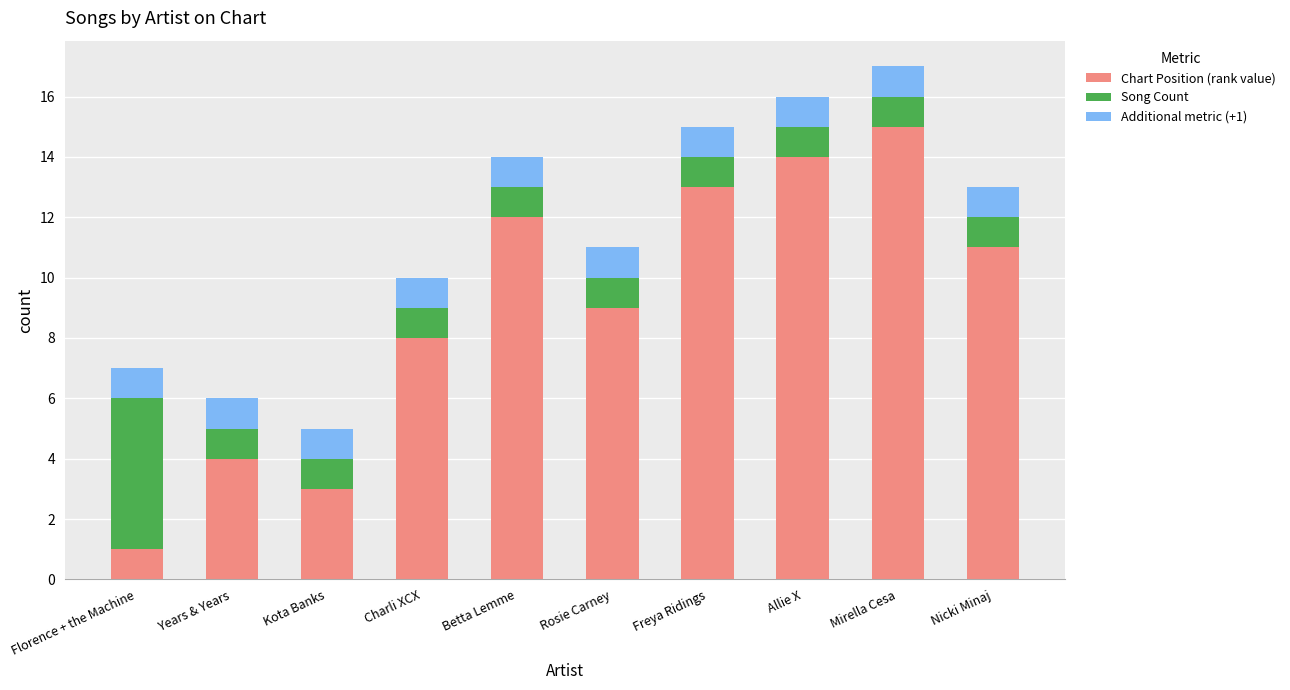

What is the total value across all series at Charli XCX?

10